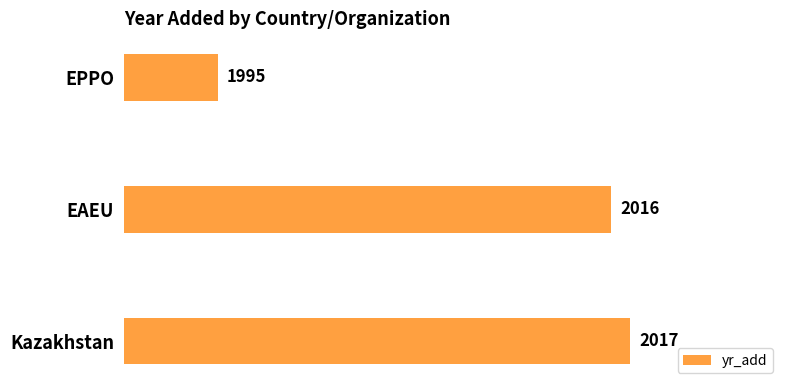

Reading bottom to top, list all the values displayed in this chart.

Kazakhstan=2017	EAEU=2016	EPPO=1995